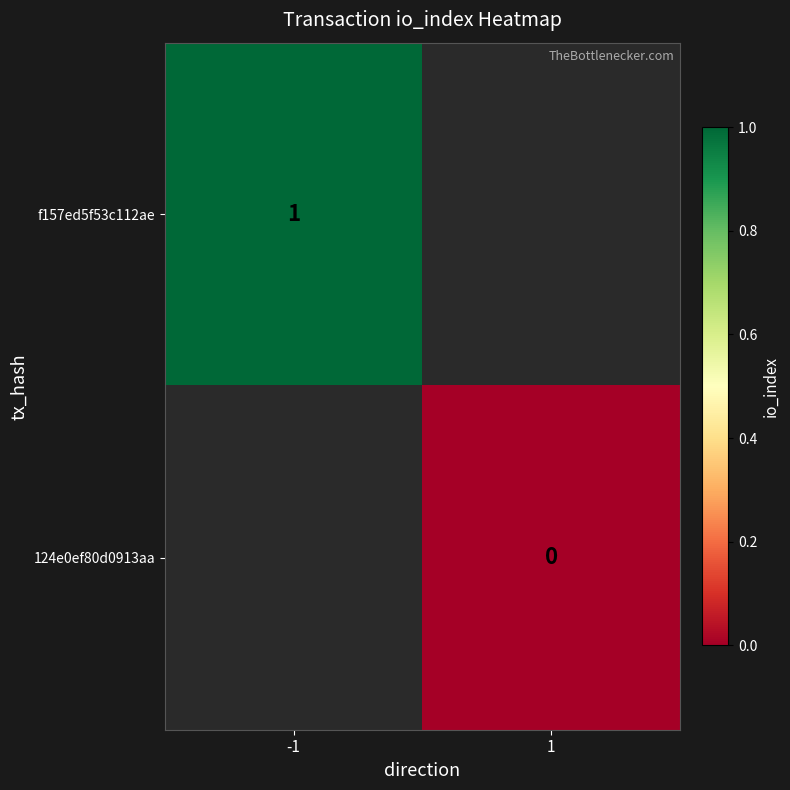

The f157ed5f53c112ae series shows 2 at -1. True or false?

False